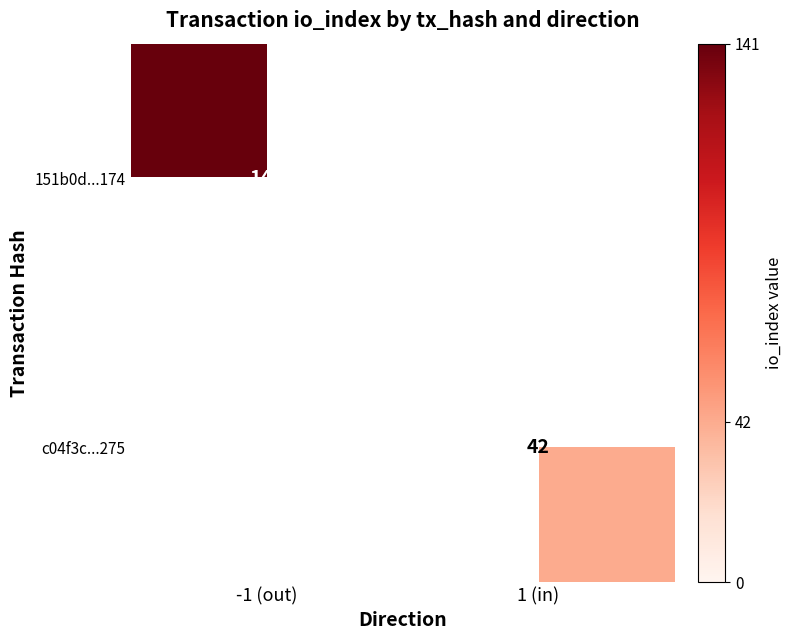

Between 1 (in) and -1 (out), which is larger?

-1 (out)